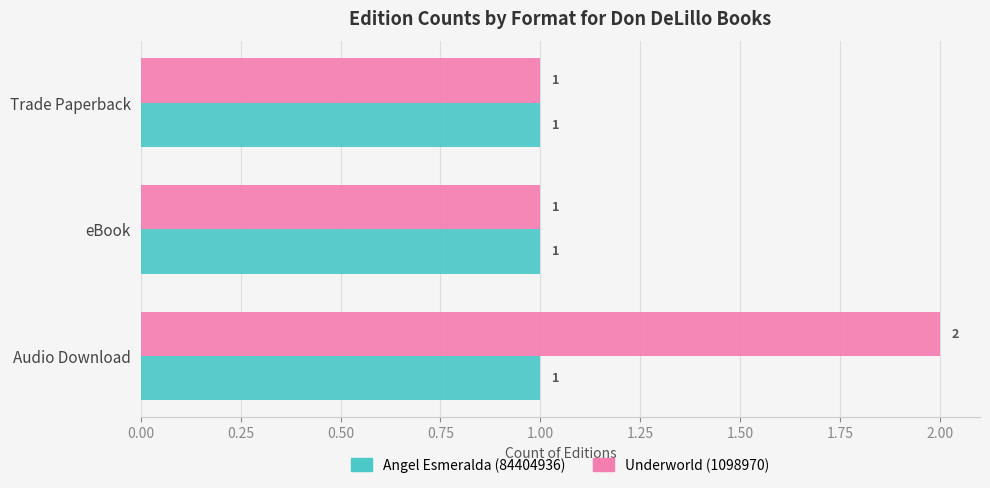

What is the sum of all Underworld (1098970) values?

4